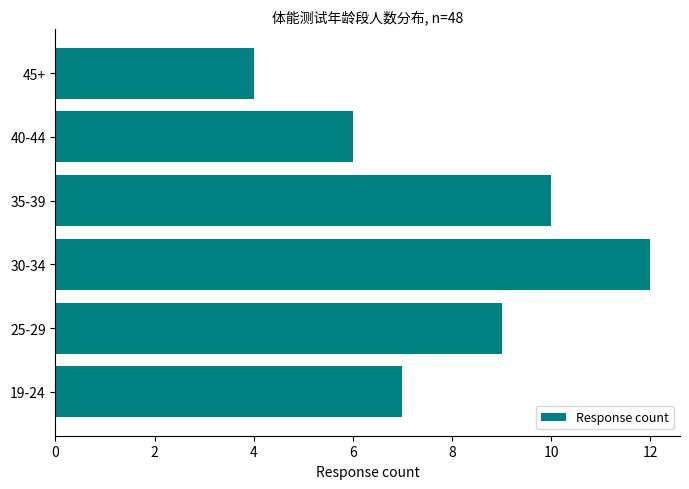

List the labels in order of value, largest first.

30-34, 35-39, 25-29, 19-24, 40-44, 45+